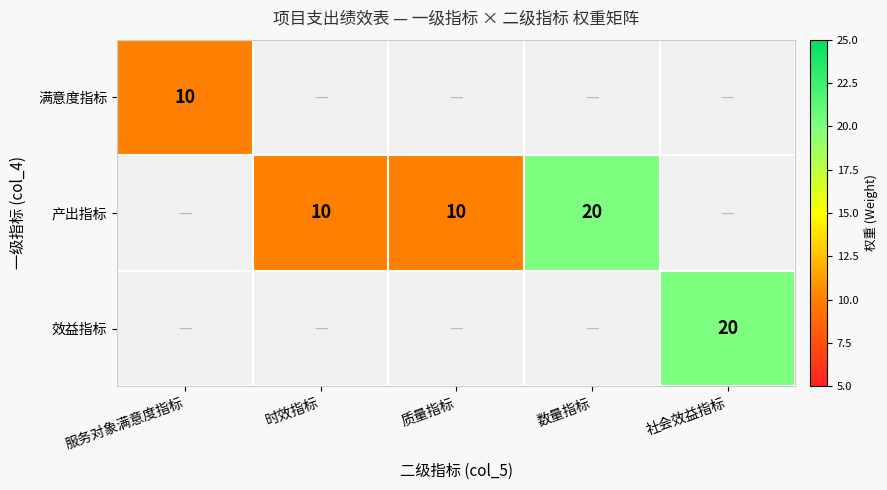

What is the minimum value shown in the chart?

10.0